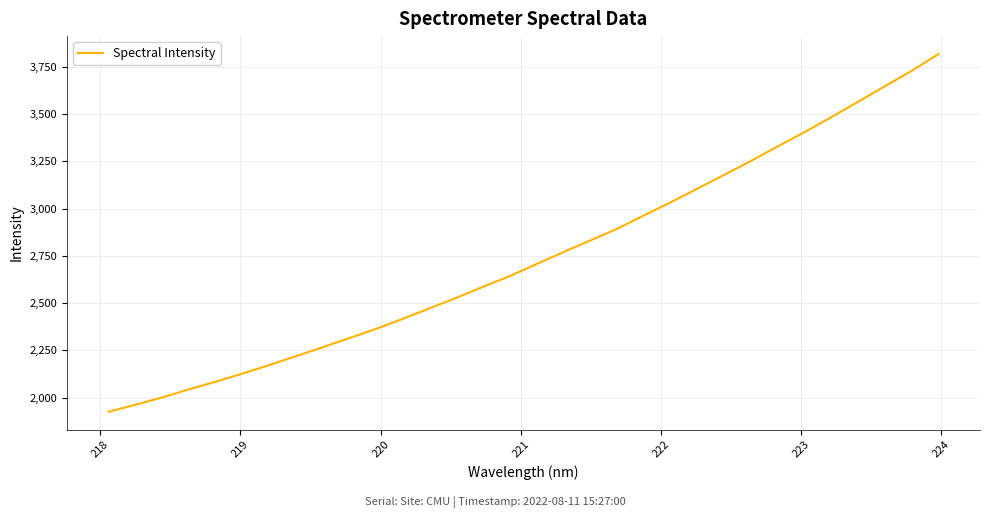

What is the smallest value displayed?

1925.0